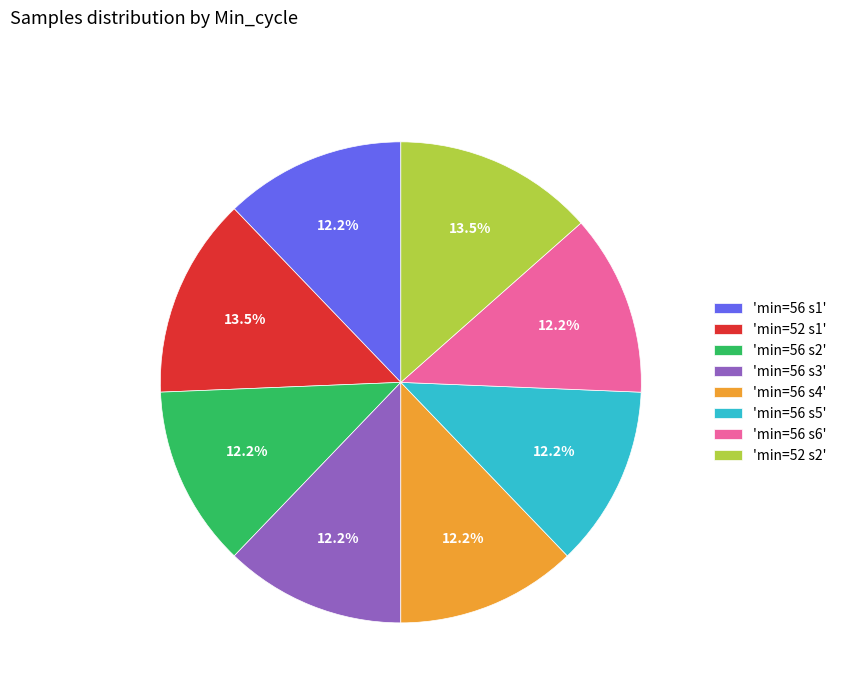

Is 'min=56 s5' the majority of the pie?

No